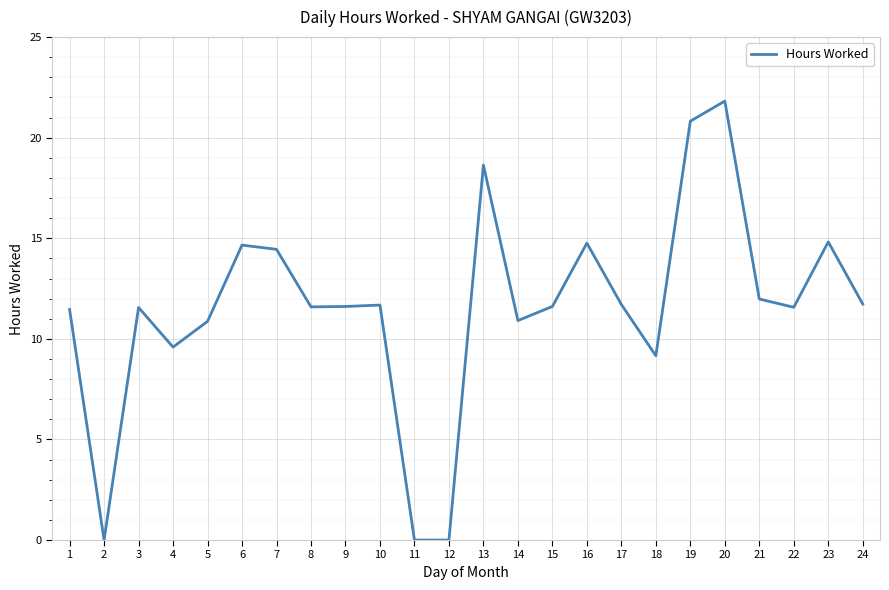

True or false: the data shows 5.2 at 15.

False